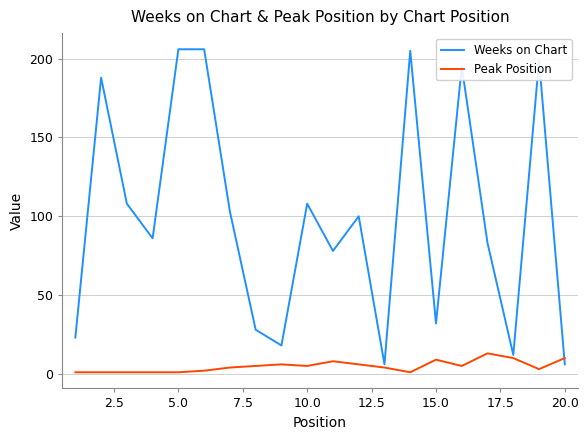

Which series has the largest total across all categories?

Weeks on Chart